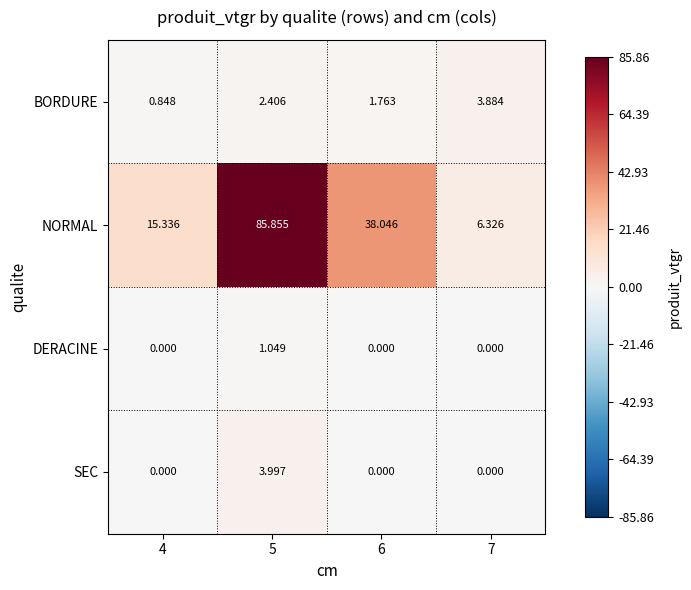

Is the value of BORDURE at 6 greater than the value of SEC at 7?

Yes